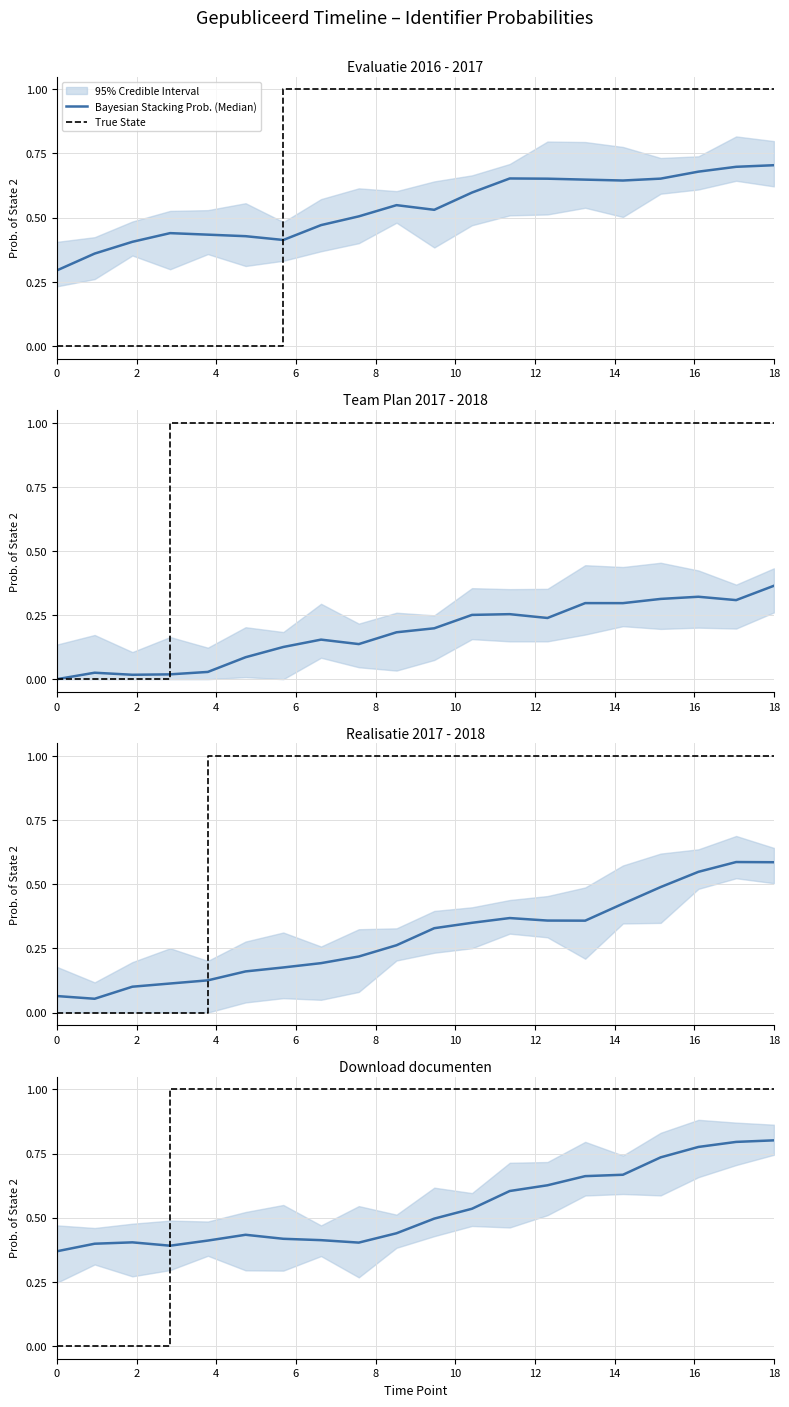

What is the approximate value of True State at 14?

1.0